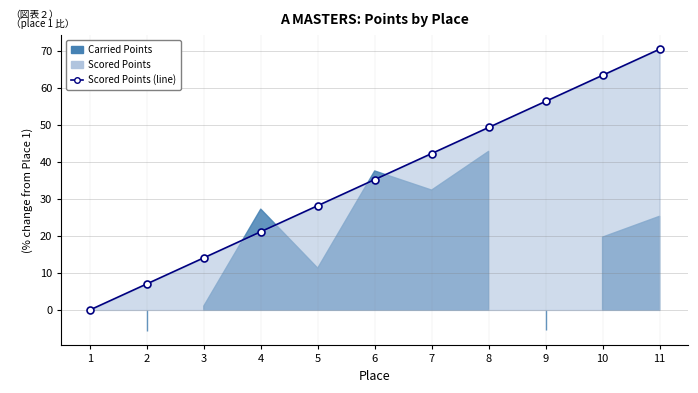

Where does the data first go above 35?

6